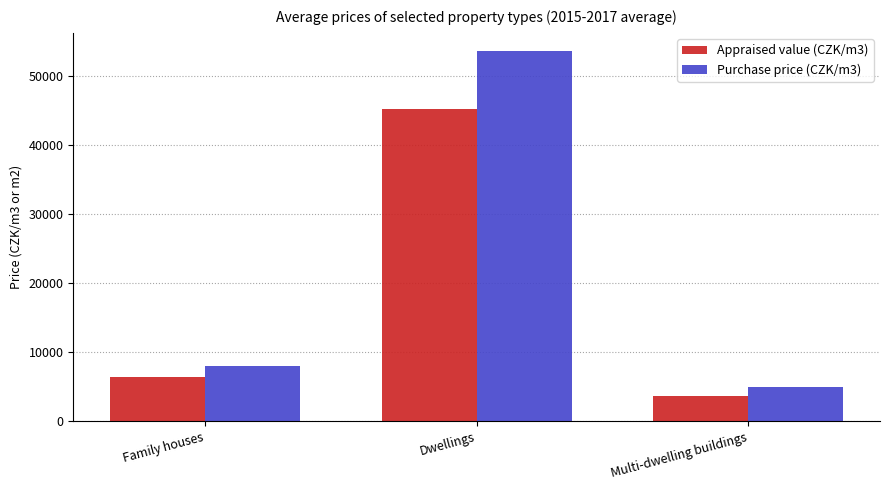

What is the difference between the maximum and minimum values in the Purchase price (CZK/m3) series?

48578